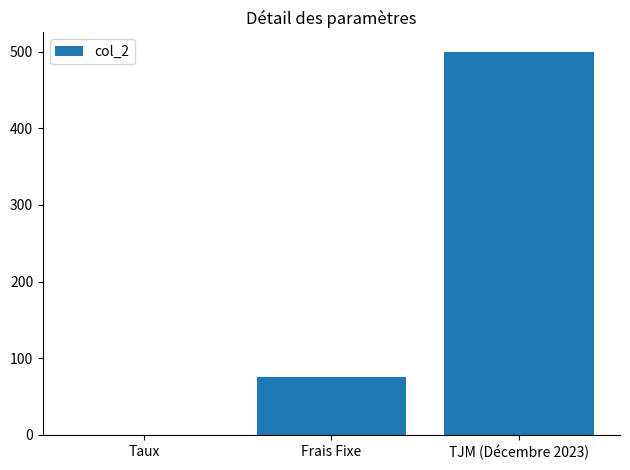

Which label corresponds to the largest value in the chart?

TJM (Décembre 2023)